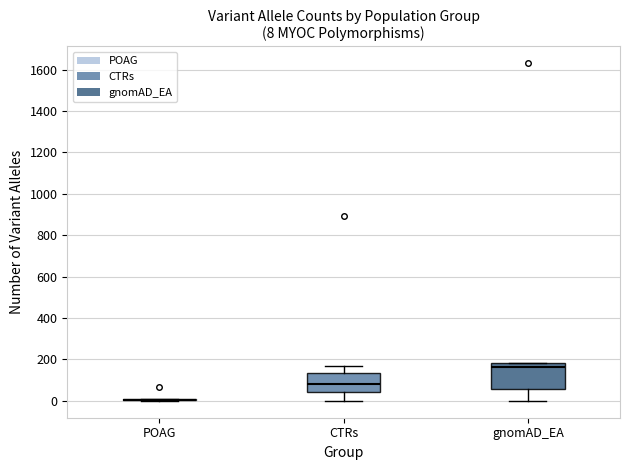

Which box is the tallest, from its lower edge to its upper edge?

gnomAD_EA